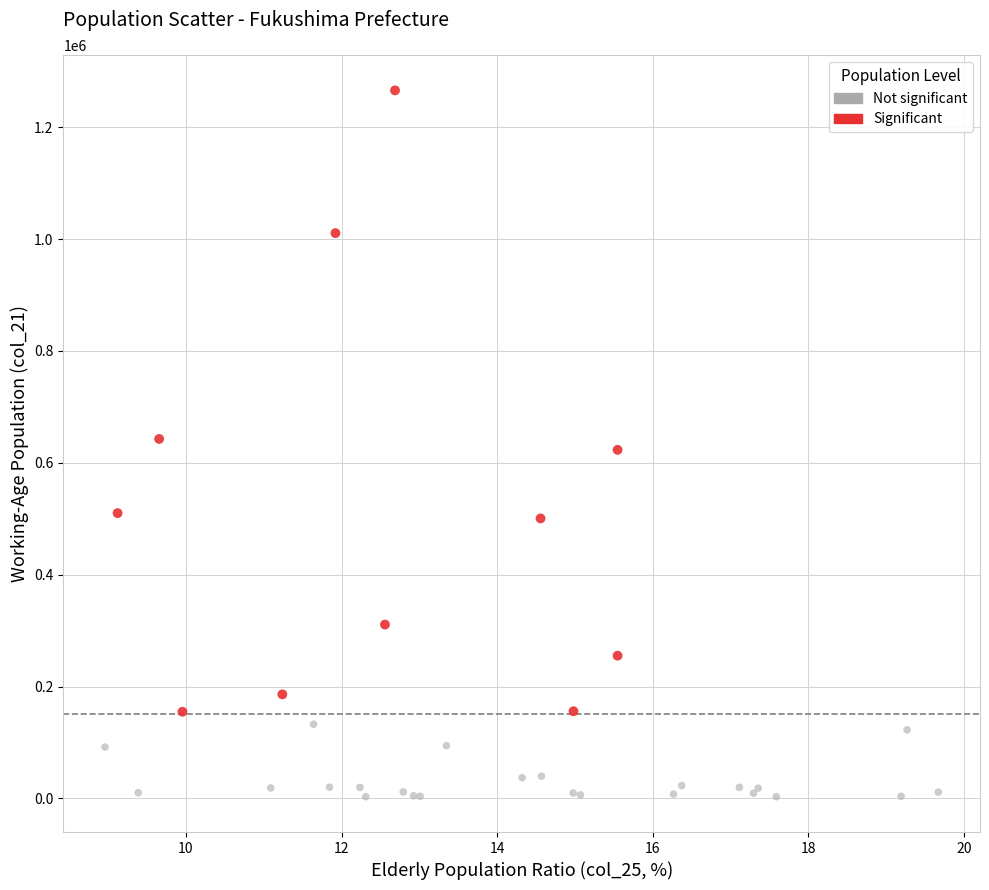

Which series has the largest Y range (max minus min)?

Significant